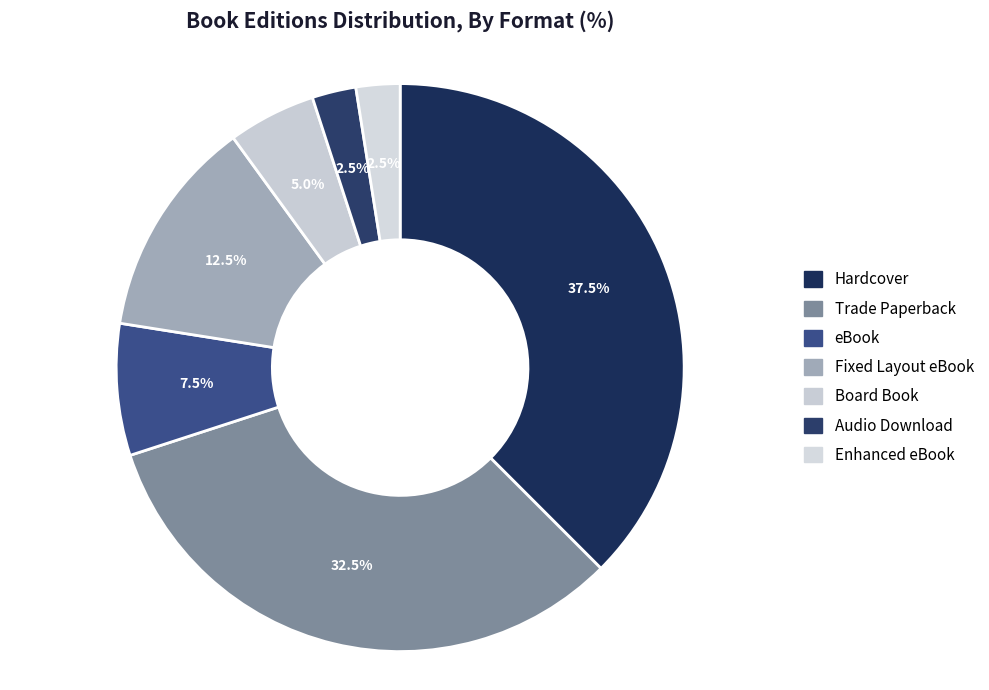

To the nearest percent, what portion does Fixed Layout eBook represent?

12%